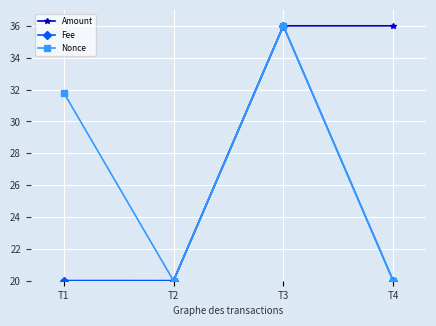

List the series in order of their overall mean, lowest first.

Fee, Nonce, Amount